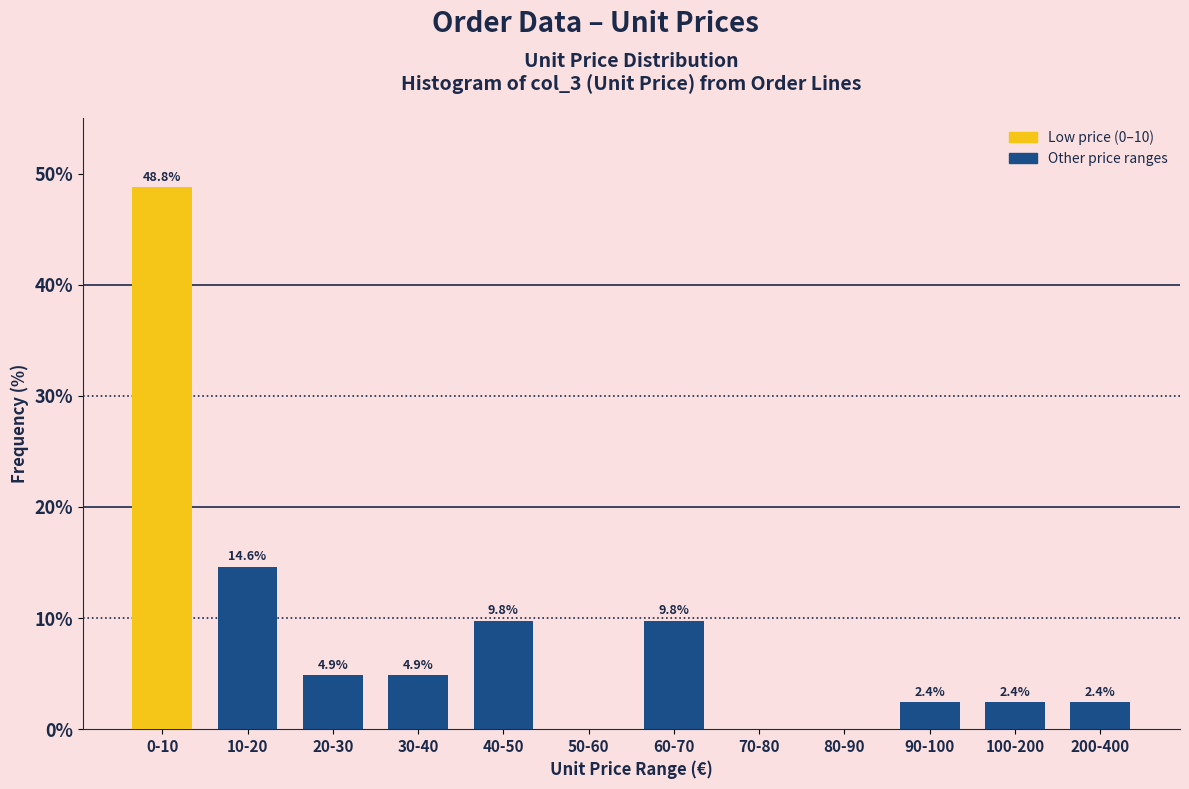

Reading left to right, list all the values displayed in this chart.

0-10=48.8	10-20=14.6	20-30=4.9	30-40=4.9	40-50=9.8	50-60=0.0	60-70=9.8	70-80=0.0	80-90=0.0	90-100=2.4	100-200=2.4	200-400=2.4